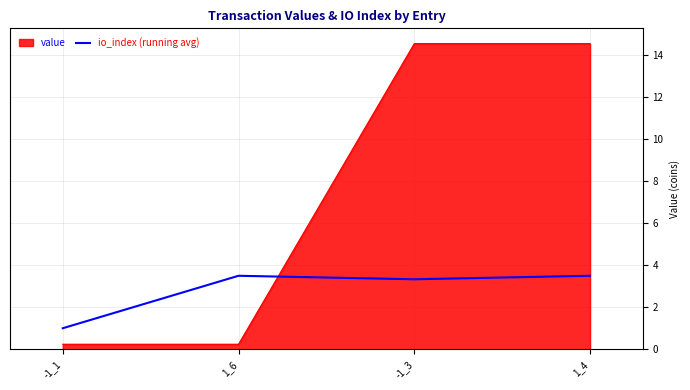

How many values in the value series exceed 14?

2